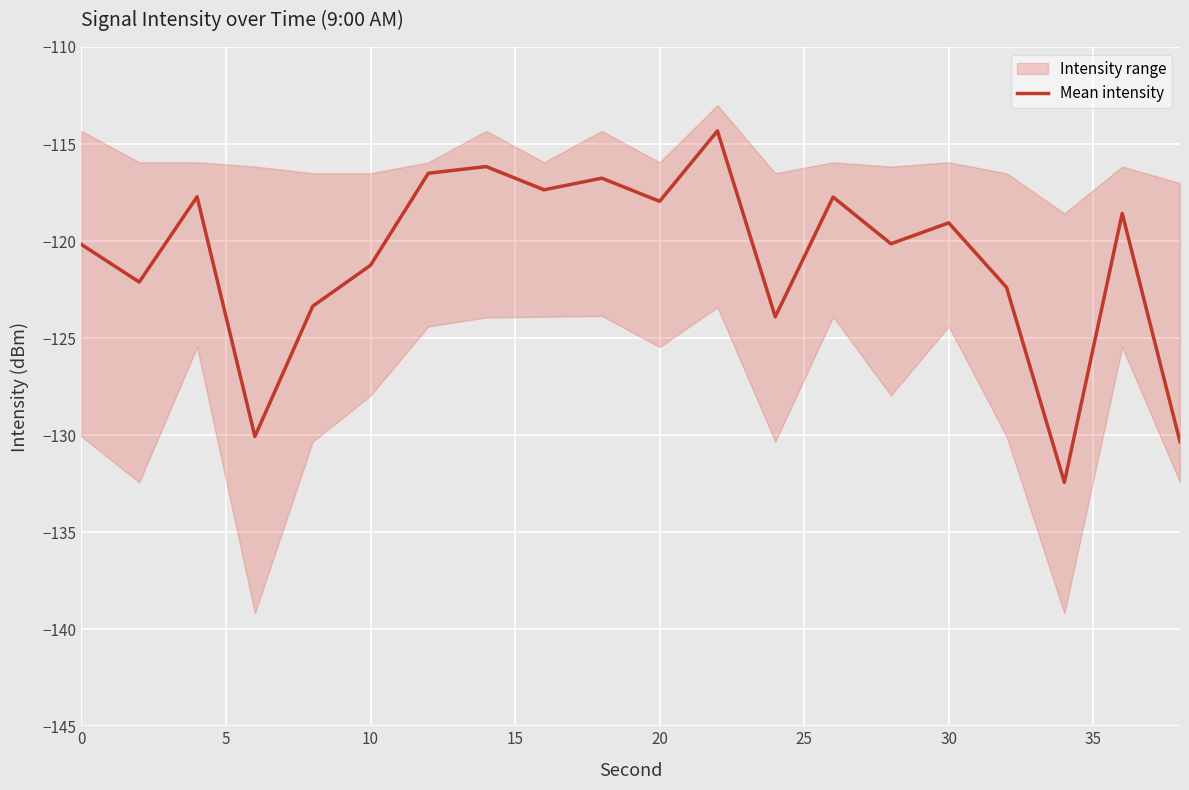

Is it true that Mean intensity equals -28.0 at 0?

False